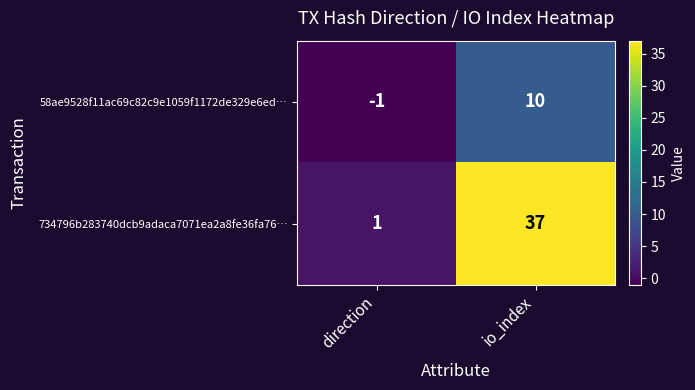

At which category is the sum across all series the highest?

io_index